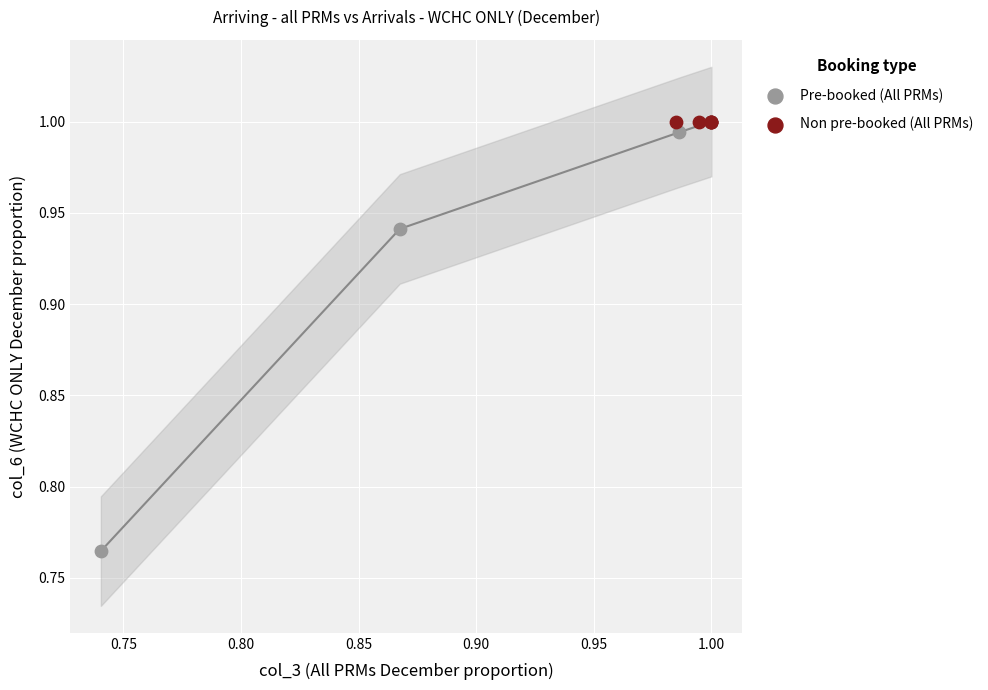

Which series reaches the minimum Y coordinate?

Pre-booked (All PRMs)